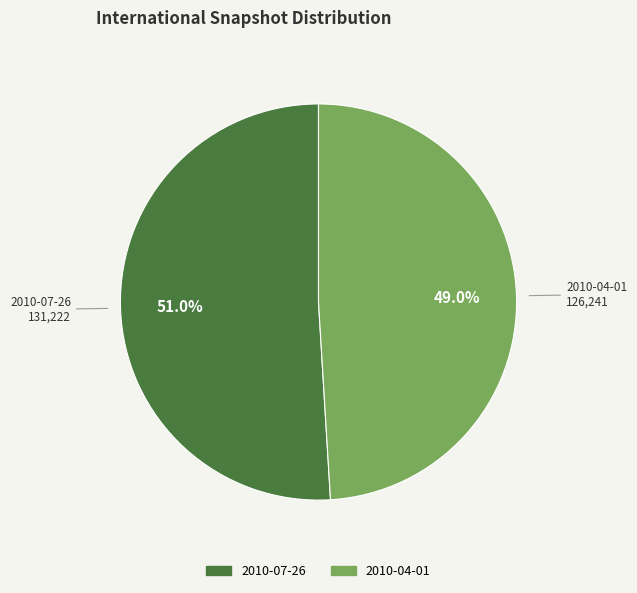

True or false: 2010-04-01 accounts for 49% of the total.

True